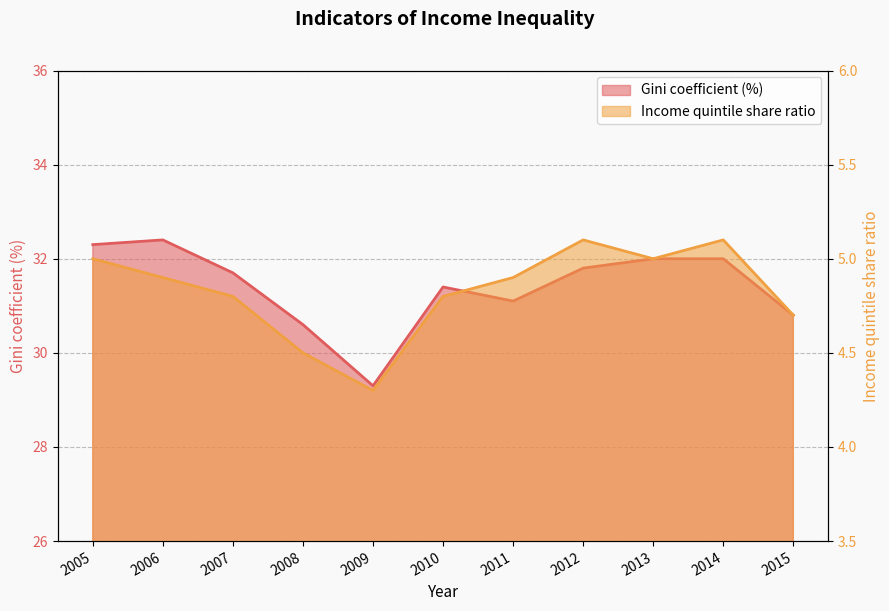

Is it true that Income quintile share ratio equals 8.6 at 2006?

False